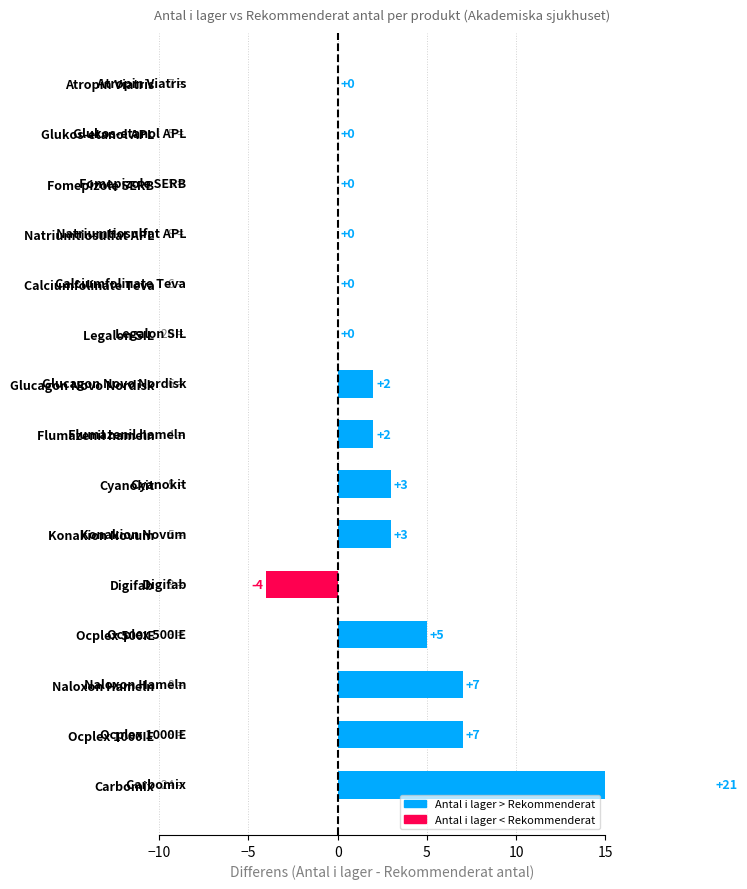

How many data points does each series have?

15